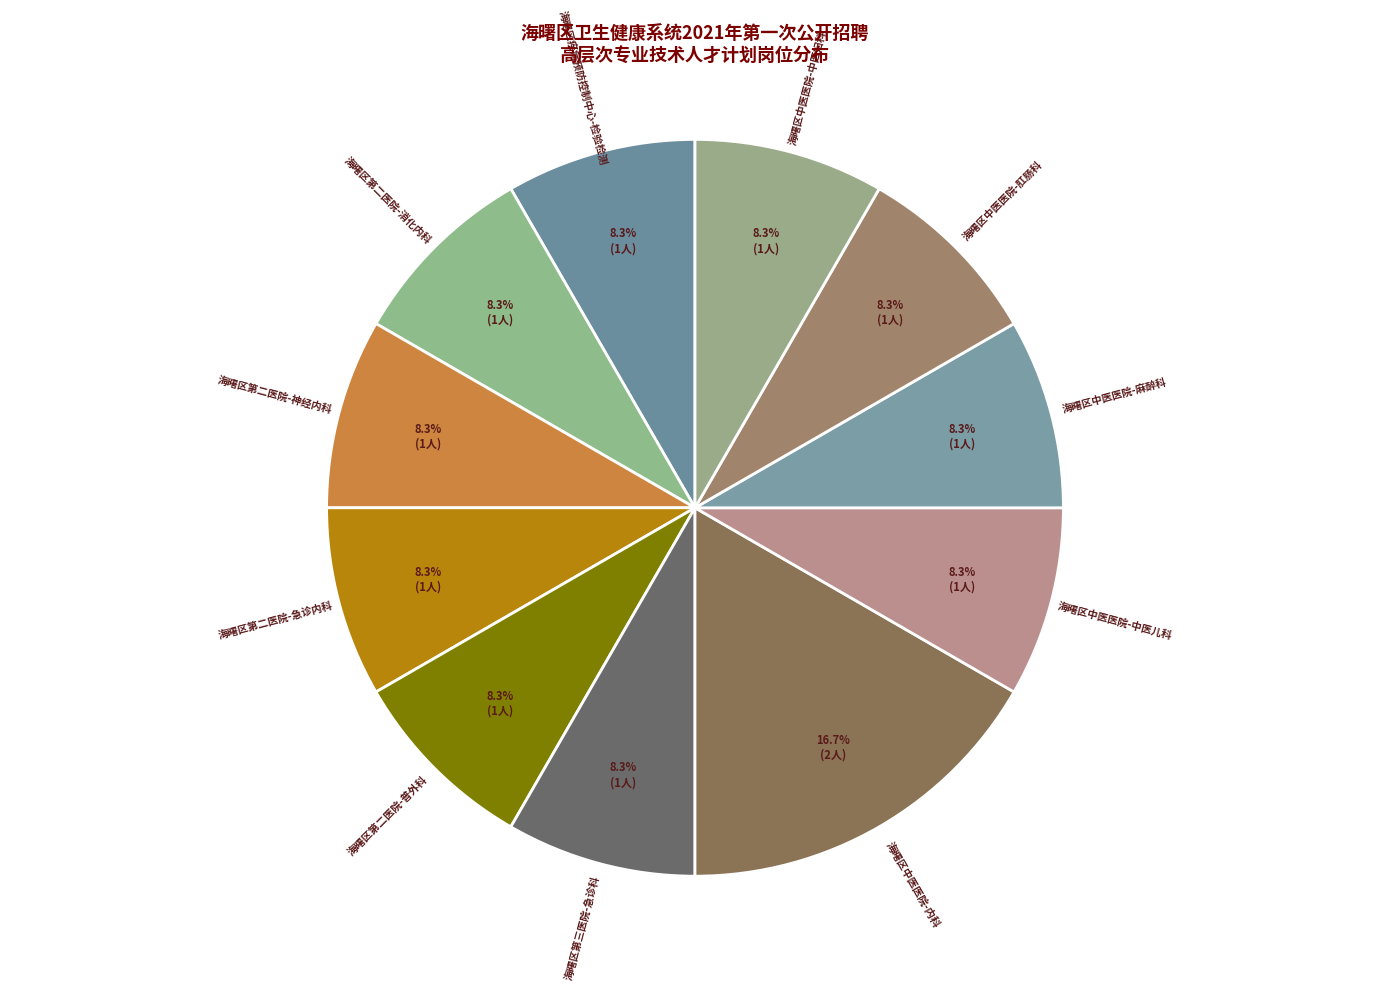

How many segments does this pie chart have?

11